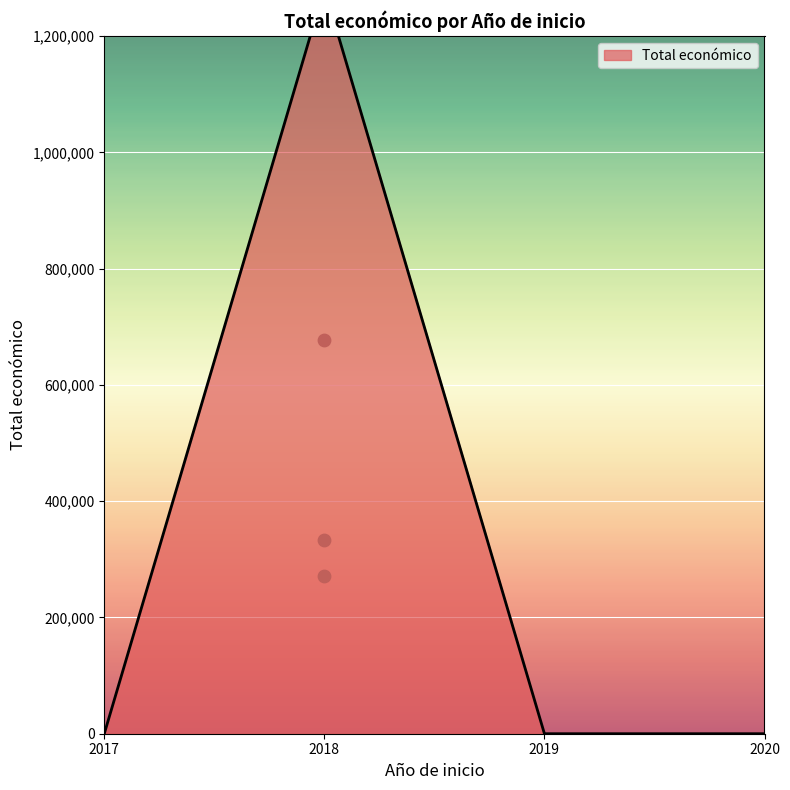

What is the change in value from 2018 to 2018?

+61449